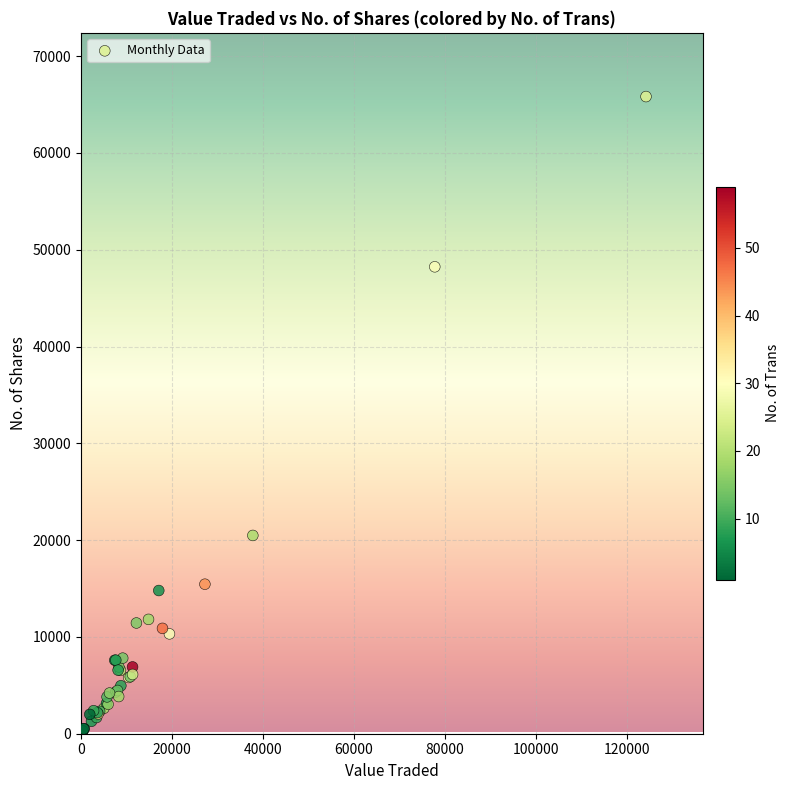

What Y value in the scatter plot is closest to 33017?

20486